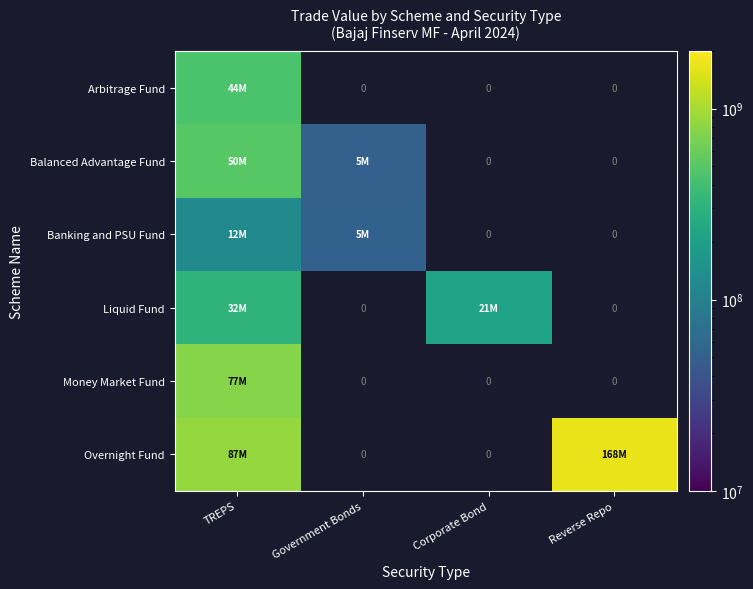

List the labels in order of Money Market Fund value, largest first.

TREPS, Government Bonds, Corporate Bond, Reverse Repo